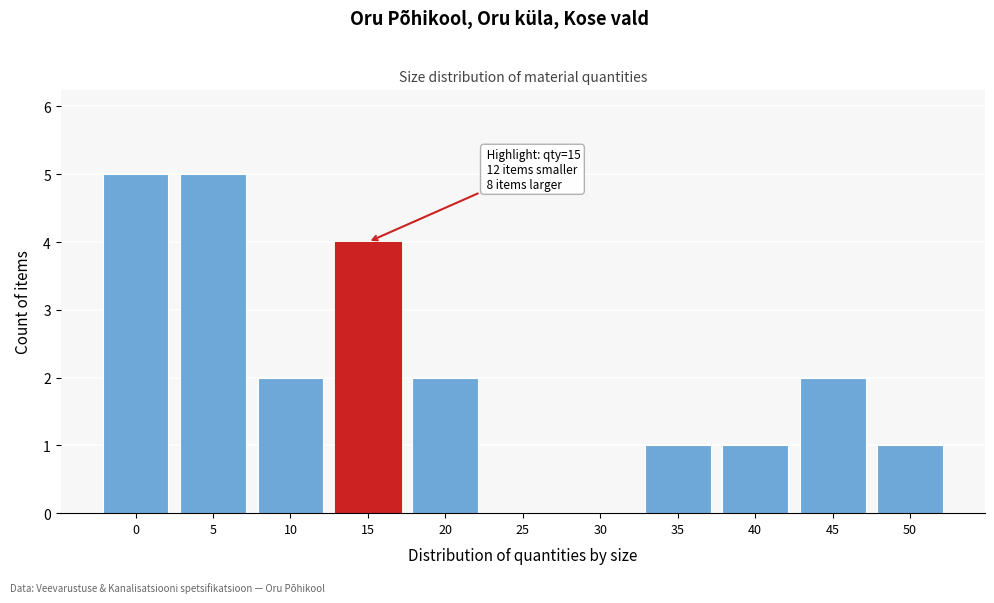

Reading right to left, extract all data points from this chart.

50=1	45=2	40=1	35=1	30=0	25=0	20=2	15=4	10=2	5=5	0=5